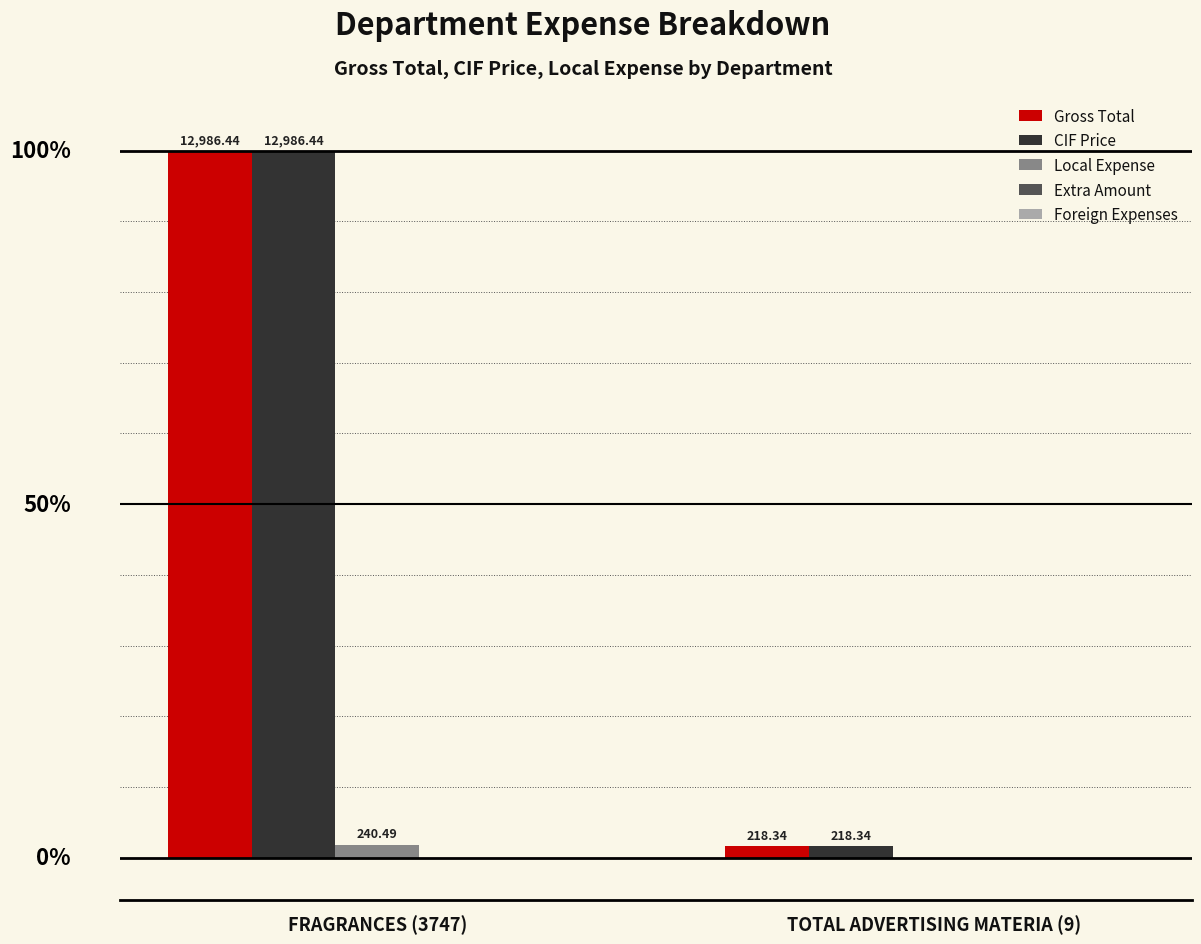

Is the value of CIF Price at FRAGRANCES (3747) greater than the value of Gross Total at TOTAL ADVERTISING MATERIA (9)?

Yes